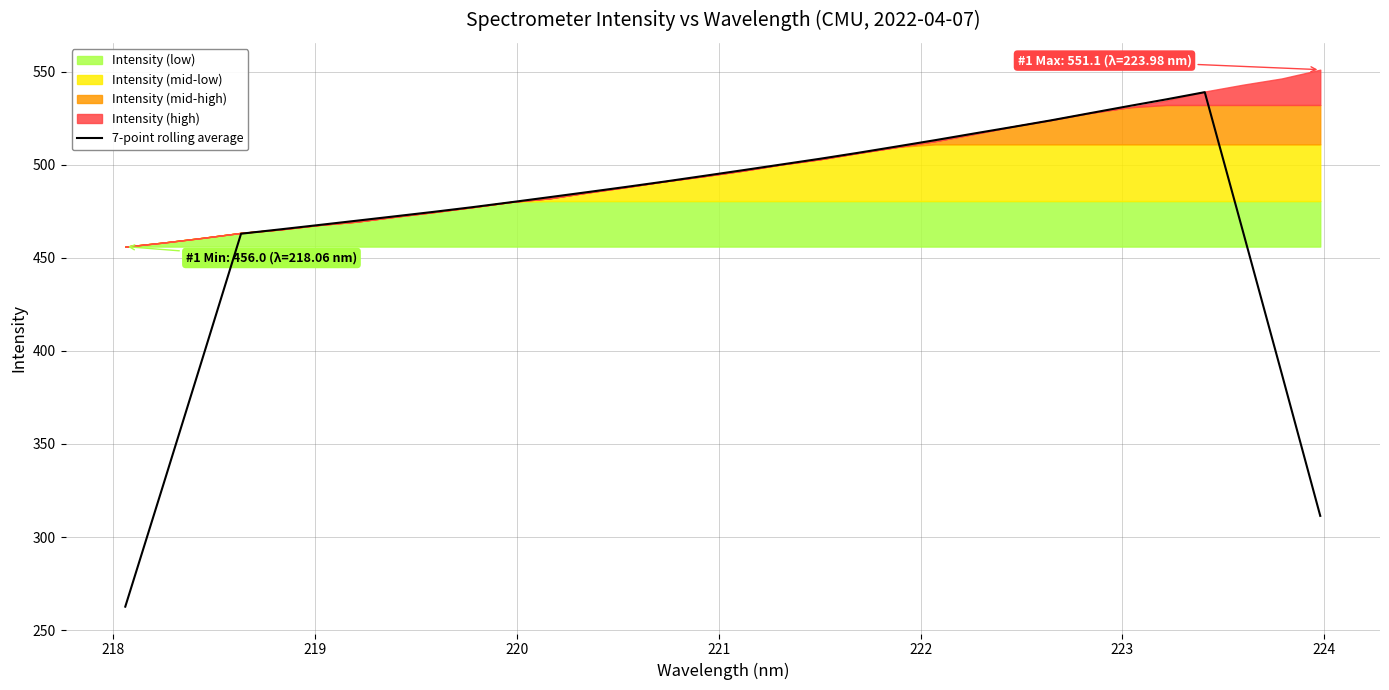

How many data points are less than 488?

16